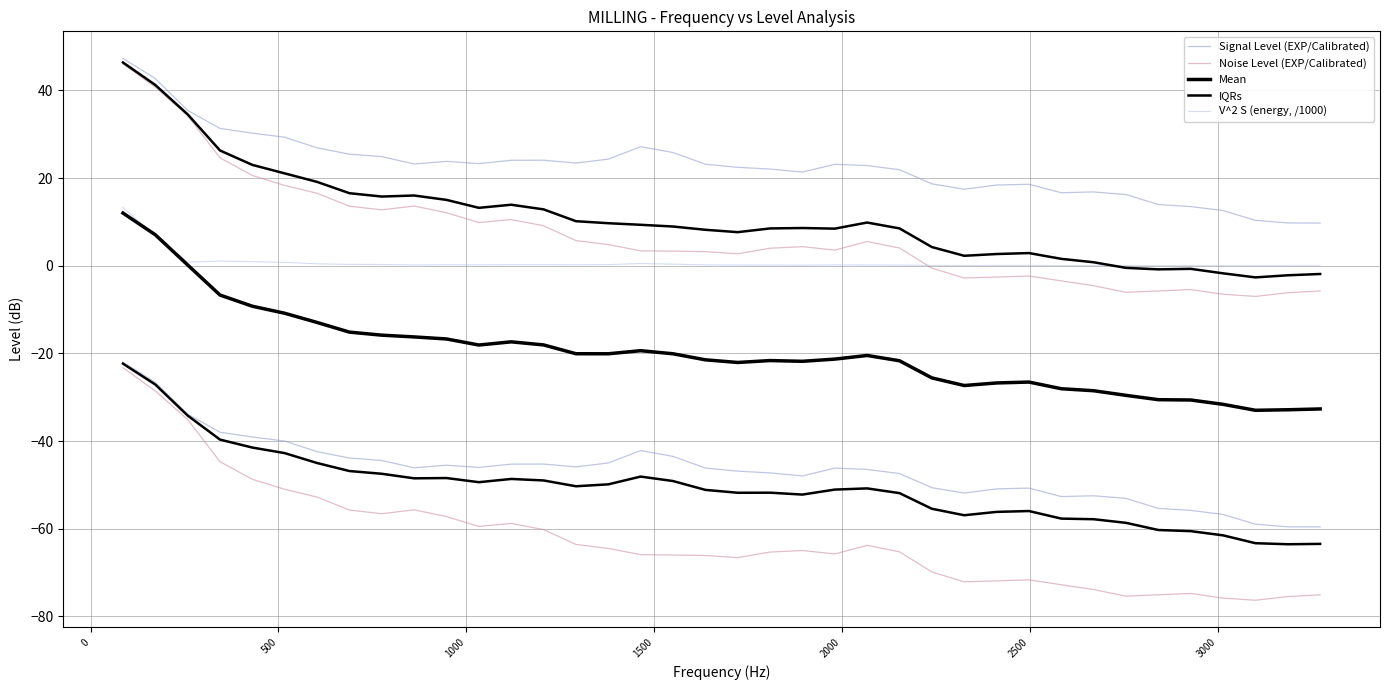

Is the value of Signal Level (EXP/Calibrated) at 14 greater than the value of IQRs at 24?

Yes